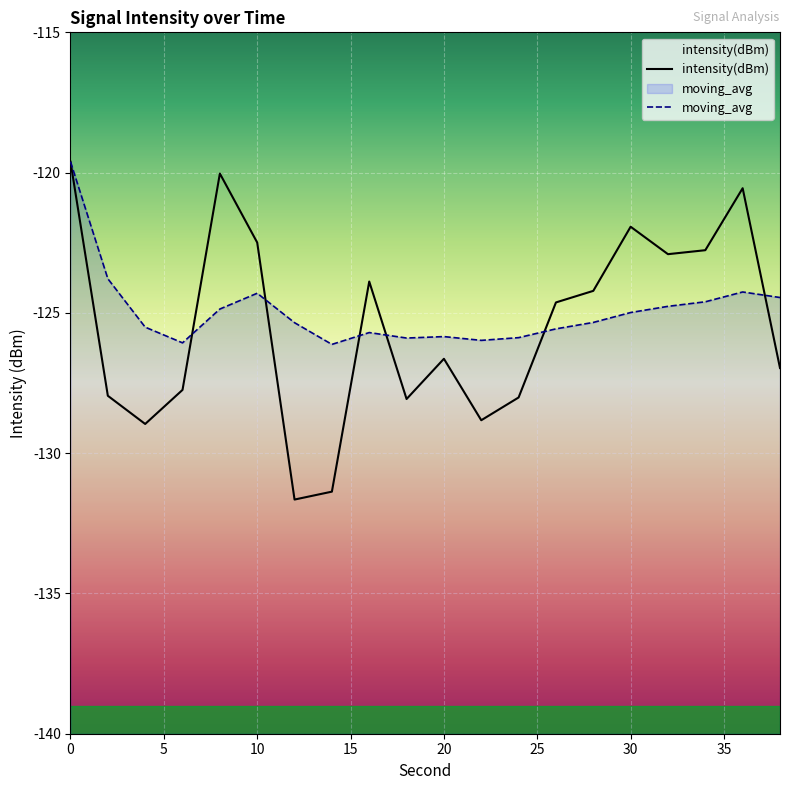

What are all the series names shown in the legend?

intensity(dBm), moving_avg